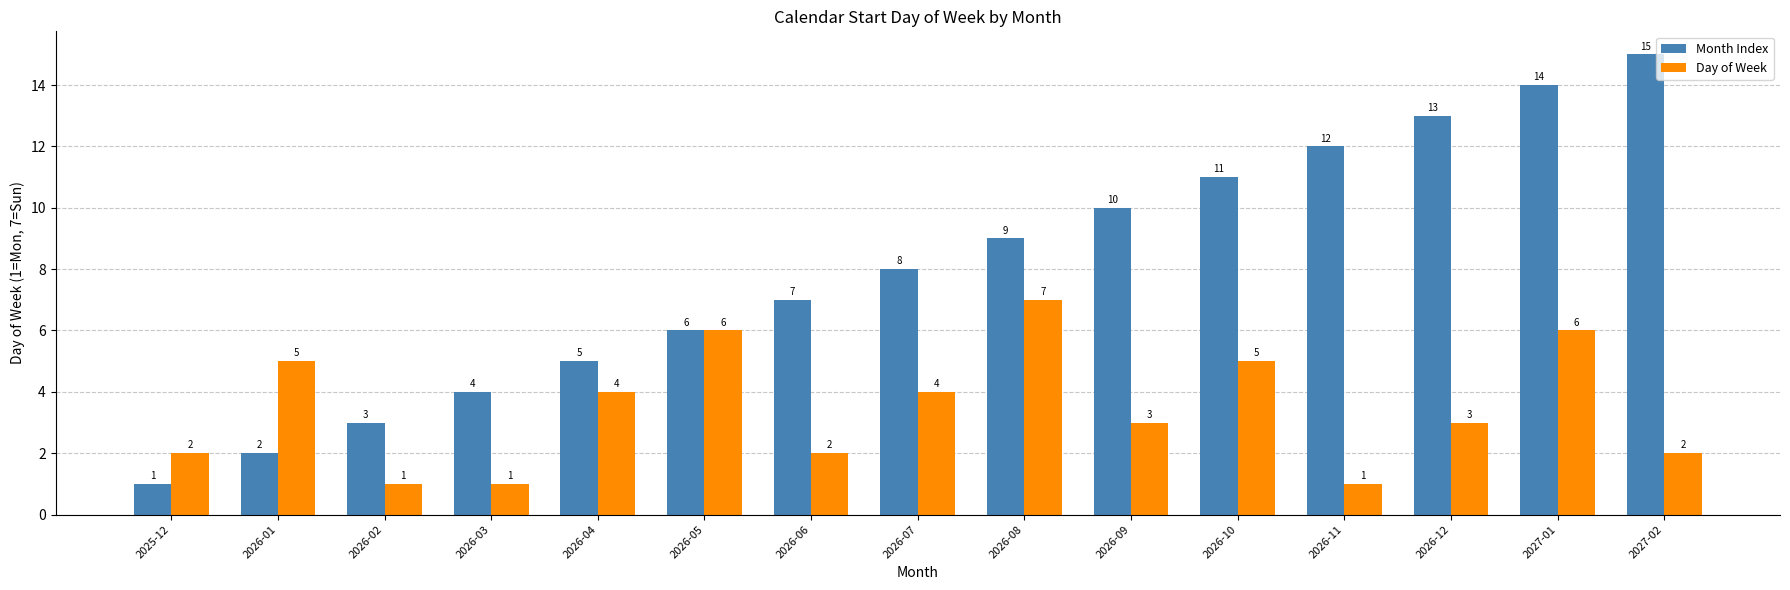

Reading left to right, extract all data points from this chart.

Month Index: 2025-12=1	2026-01=2	2026-02=3	2026-03=4	2026-04=5	2026-05=6	2026-06=7	2026-07=8	2026-08=9	2026-09=10	2026-10=11	2026-11=12	2026-12=13	2027-01=14	2027-02=15
Day of Week: 2025-12=2	2026-01=5	2026-02=1	2026-03=1	2026-04=4	2026-05=6	2026-06=2	2026-07=4	2026-08=7	2026-09=3	2026-10=5	2026-11=1	2026-12=3	2027-01=6	2027-02=2